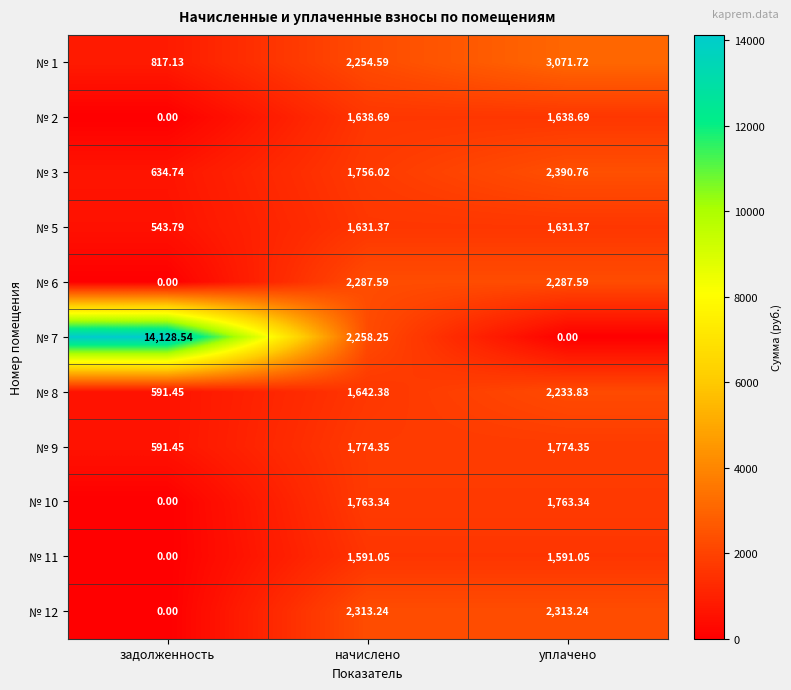

Is the value of № 1 at начислено greater than the value of № 8 at начислено?

Yes